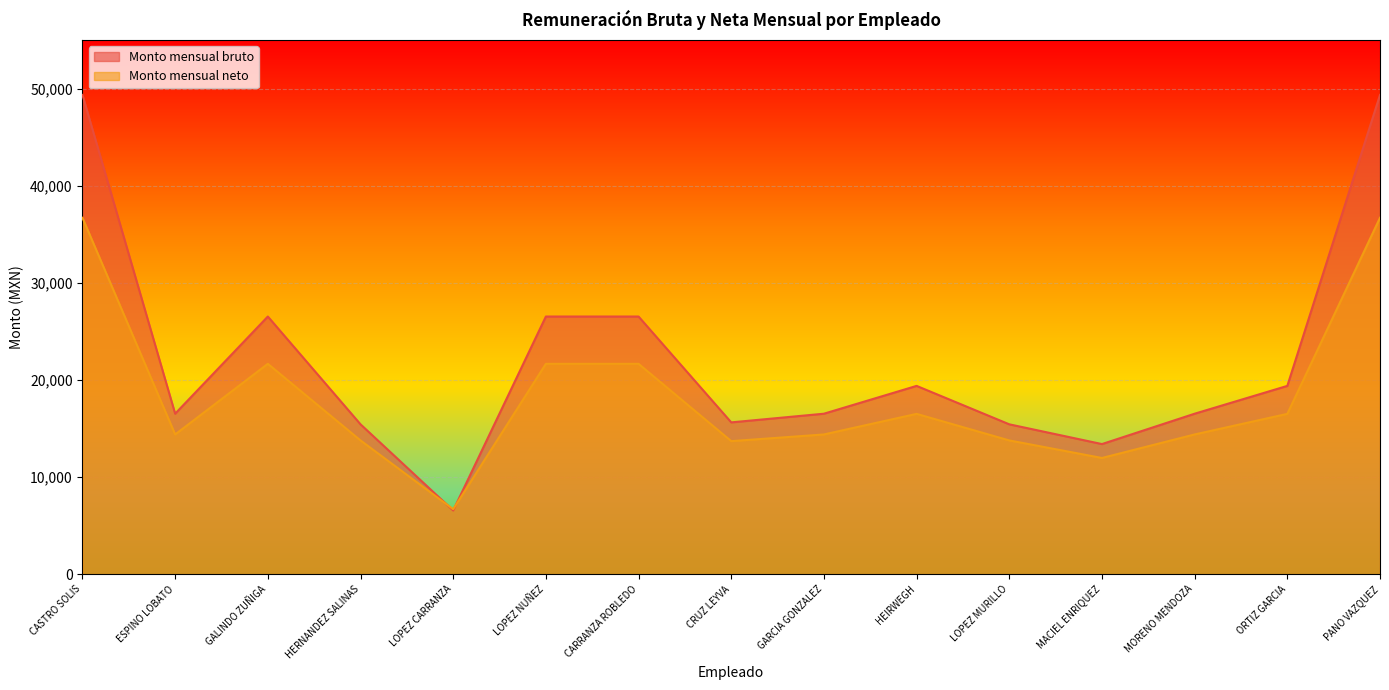

What is the maximum value for Monto mensual neto?

36695.6